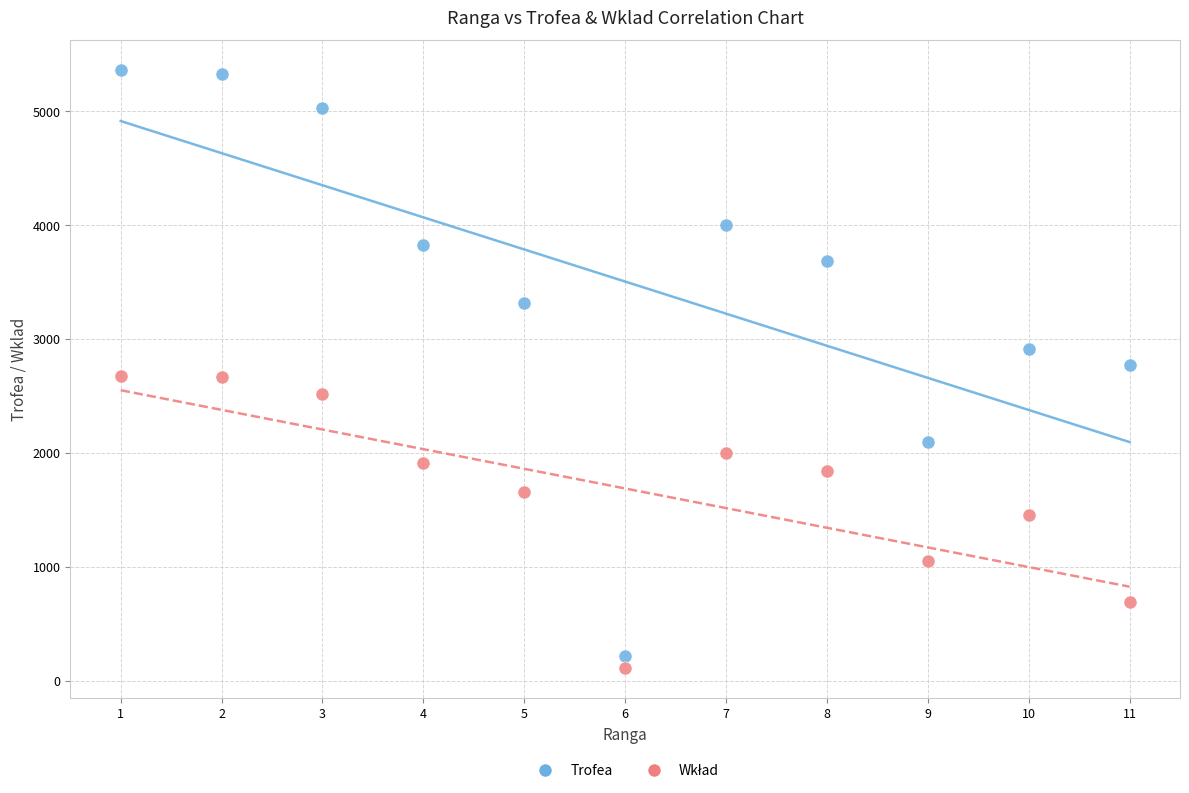

Which series has the largest Y range (max minus min)?

Trofea